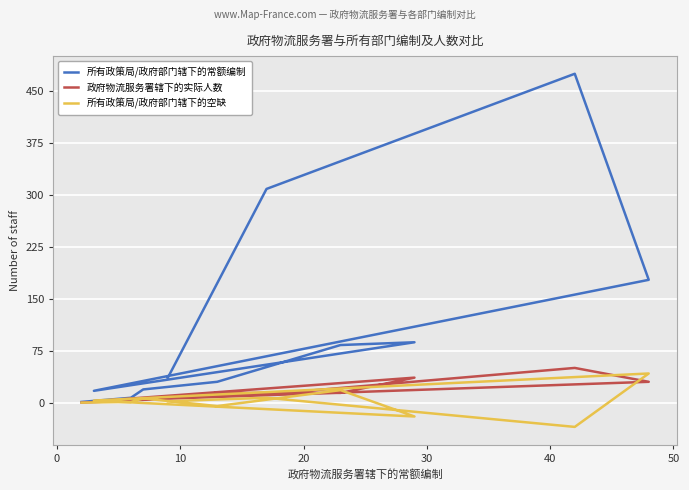

The 所有政策局/政府部门辖下的常额编制 series shows 14 at 0. True or false?

False